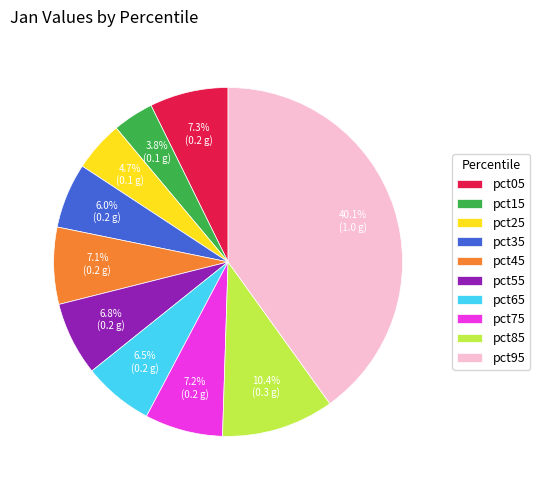

To the nearest percent, what percentage of the pie is pct15?

4%